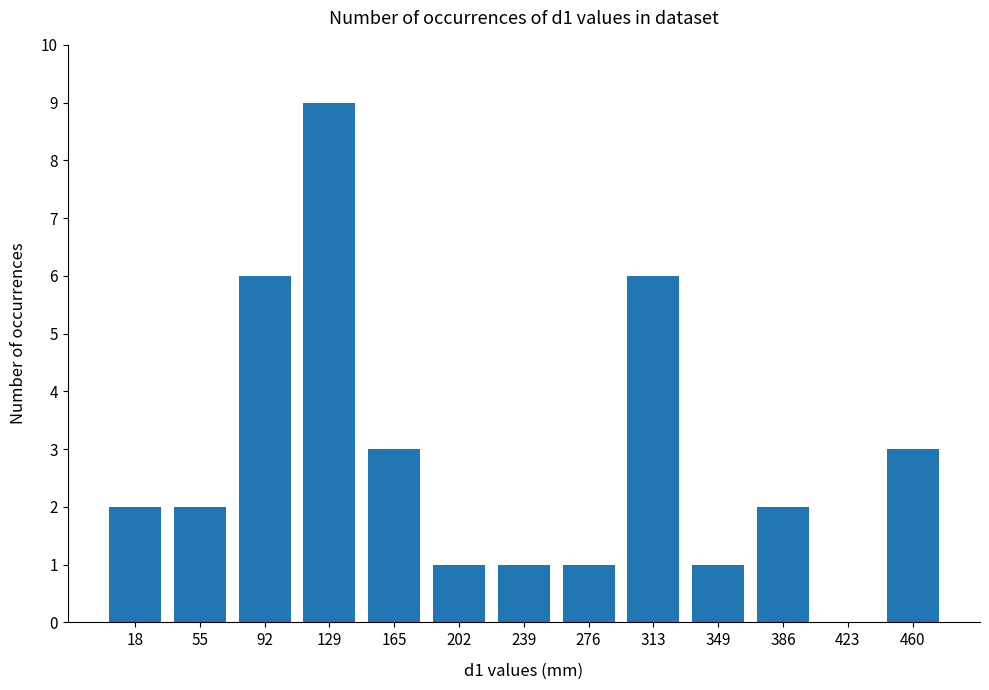

Between 276 and 55, which is larger?

55